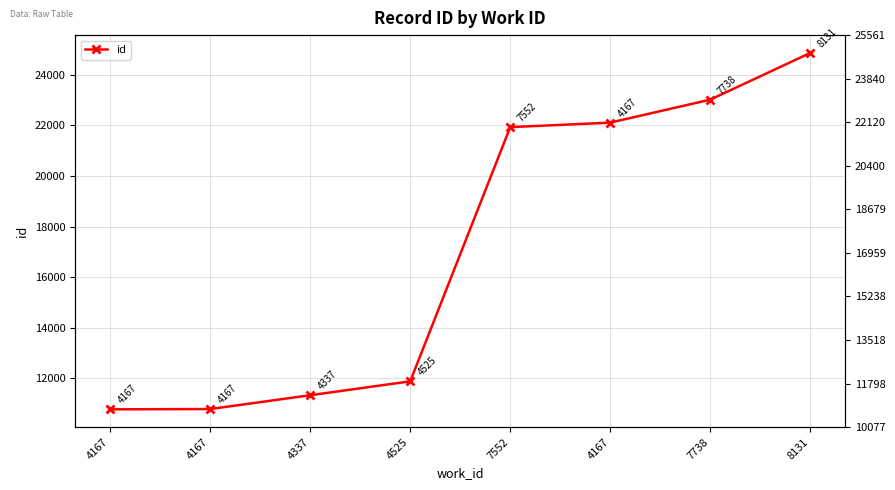

Is it true that the value at 7738 is 23012?

True